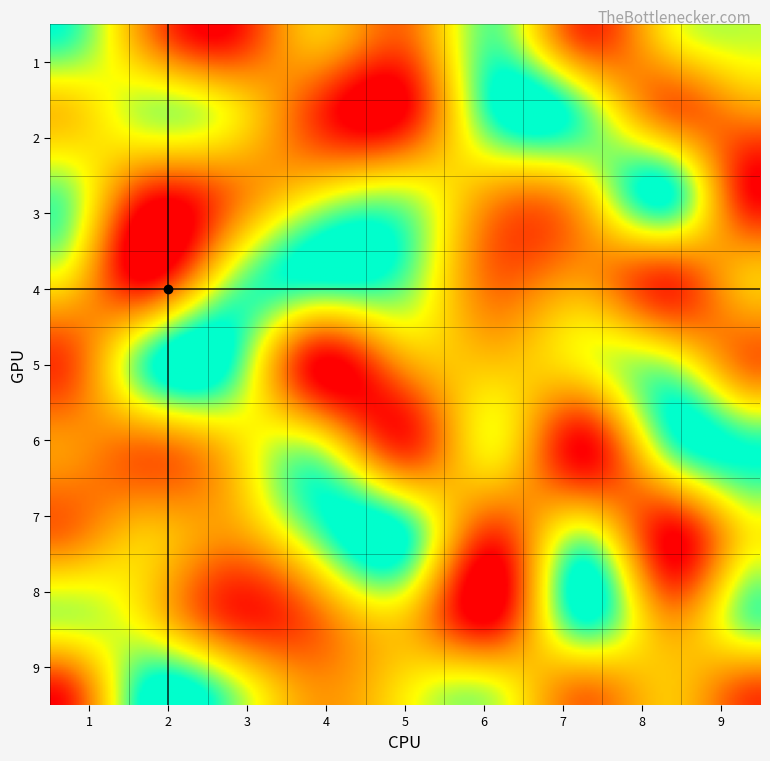

At which category does the chart reach its minimum across all series?

3